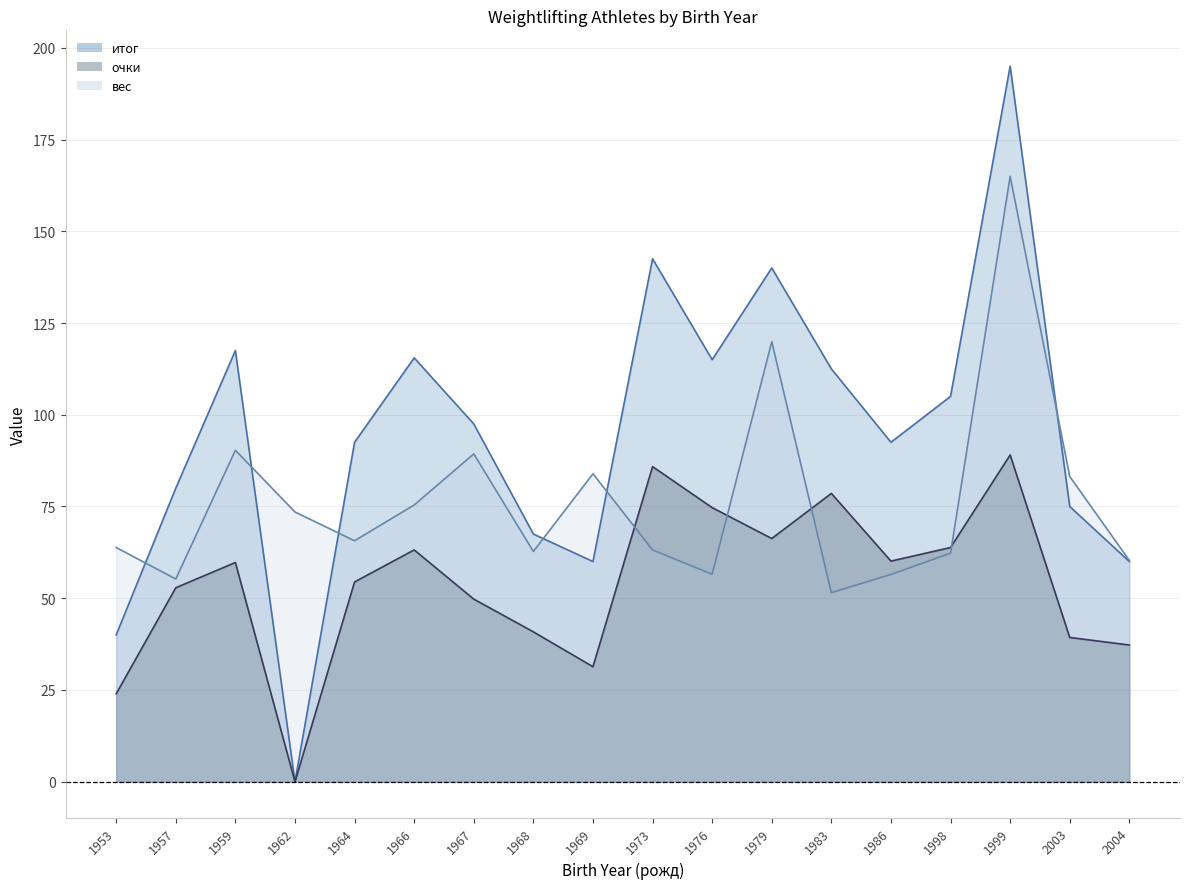

The value of вес at 2003 is 148.9. True or false?

False